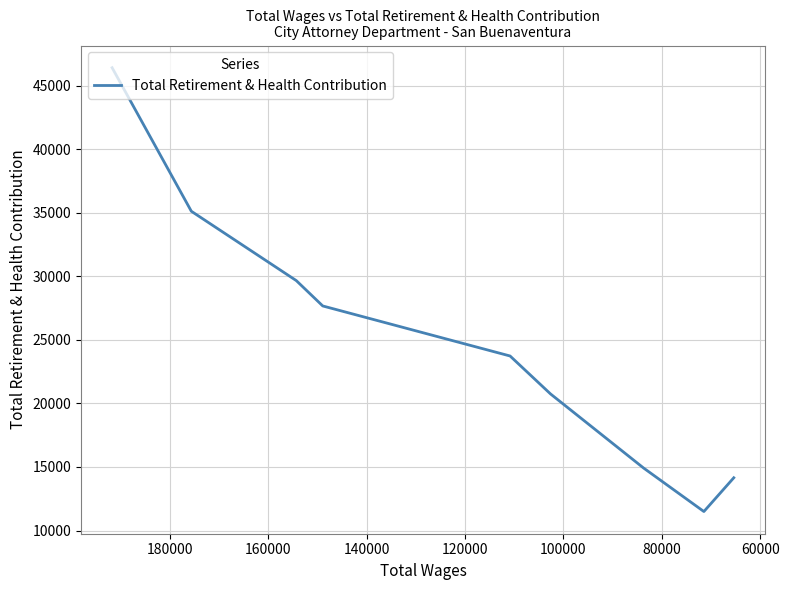

How many lines are shown in the chart?

1